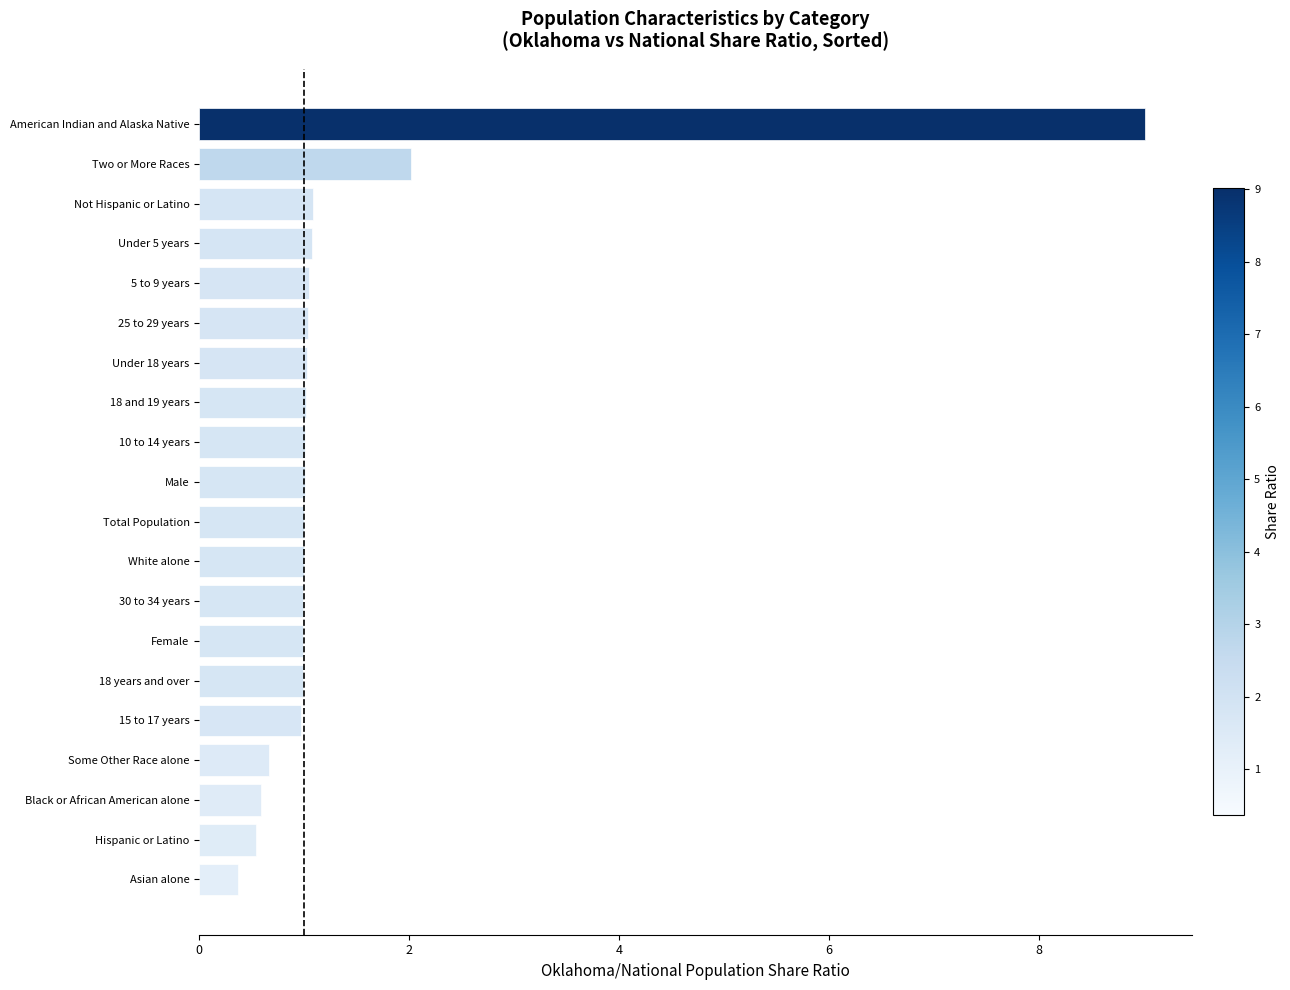

At which category does the chart reach its minimum across all series?

Asian alone